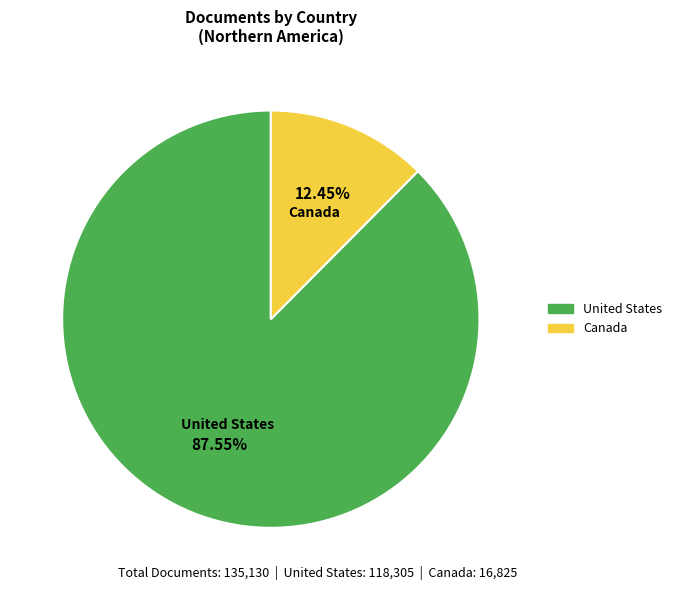

Is it true that Canada is 12% of the pie?

True